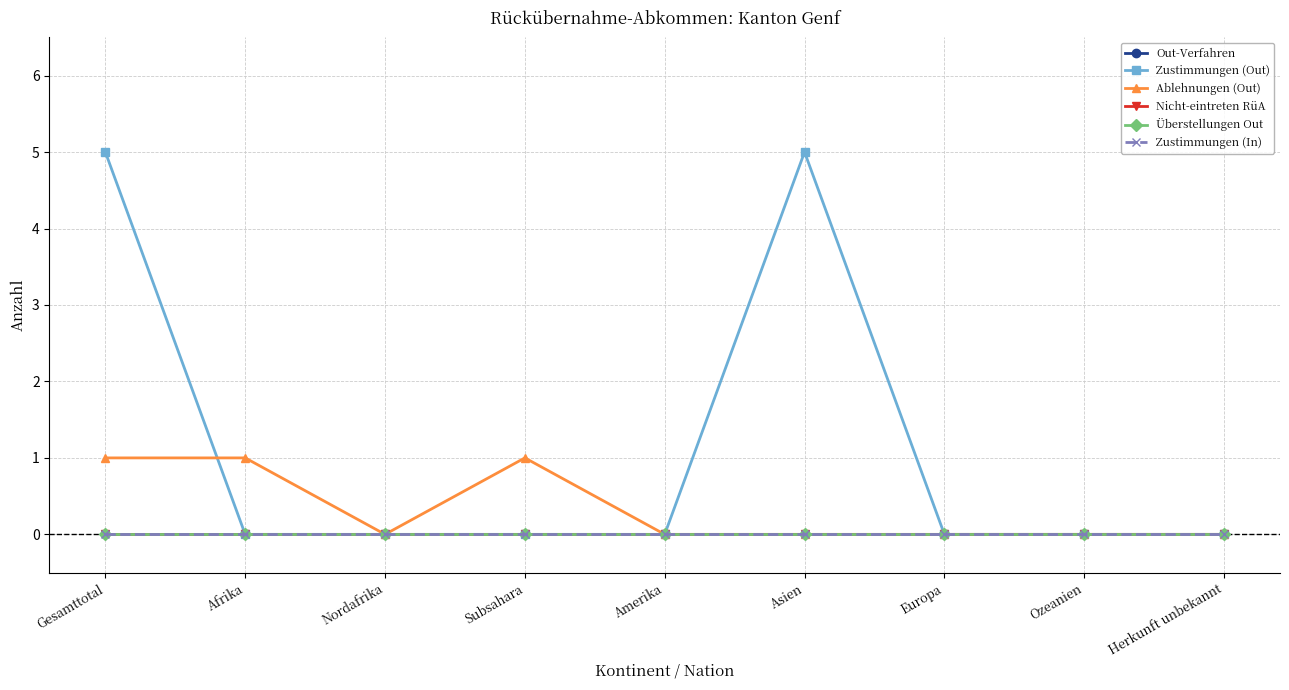

At which label does Zustimmungen (Out) reach its peak?

Gesamttotal